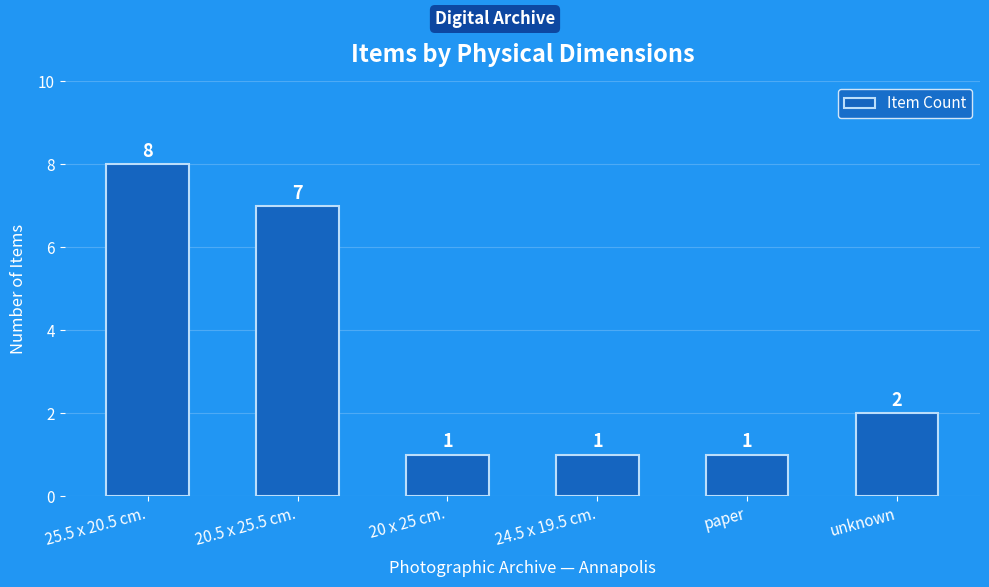

What is the sum of the values at 24.5 x 19.5 cm. and 20.5 x 25.5 cm.?

8